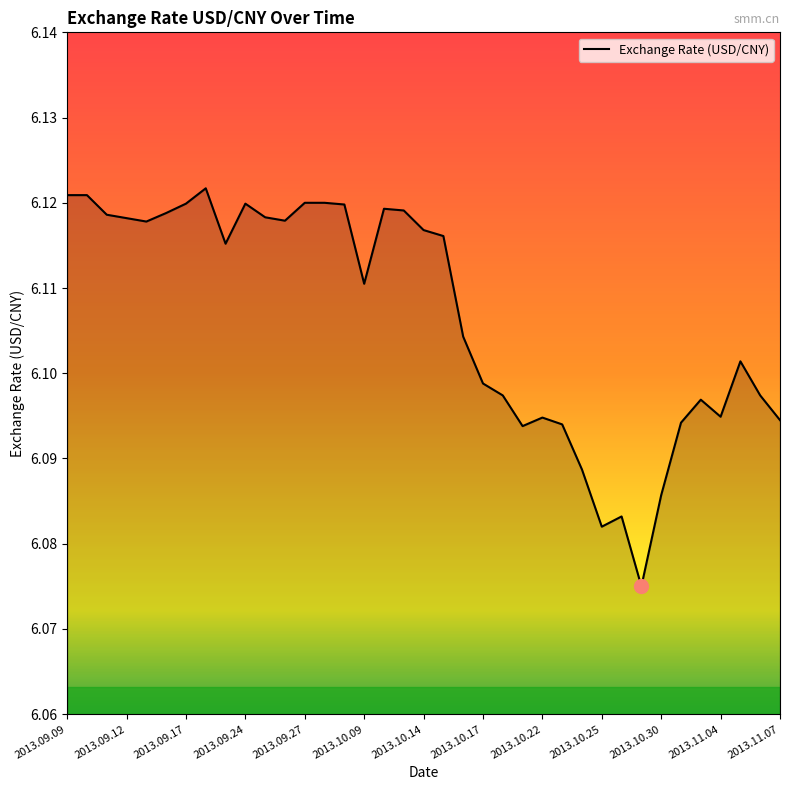

Reading left to right, extract all data points from this chart.

2013.09.09=6.1	2013.09.10=6.1	2013.09.11=6.1	2013.09.12=6.1	2013.09.13=6.1	2013.09.16=6.1	2013.09.17=6.1	2013.09.18=6.1	2013.09.23=6.1	2013.09.24=6.1	2013.09.25=6.1	2013.09.26=6.1	2013.09.27=6.1	2013.09.30=6.1	2013.10.08=6.1	2013.10.09=6.1	2013.10.10=6.1	2013.10.11=6.1	2013.10.14=6.1	2013.10.15=6.1	2013.10.16=6.1	2013.10.17=6.1	2013.10.18=6.1	2013.10.21=6.1	2013.10.22=6.1	2013.10.23=6.1	2013.10.24=6.1	2013.10.25=6.1	2013.10.28=6.1	2013.10.29=6.1	2013.10.30=6.1	2013.10.31=6.1	2013.11.01=6.1	2013.11.04=6.1	2013.11.05=6.1	2013.11.06=6.1	2013.11.07=6.1